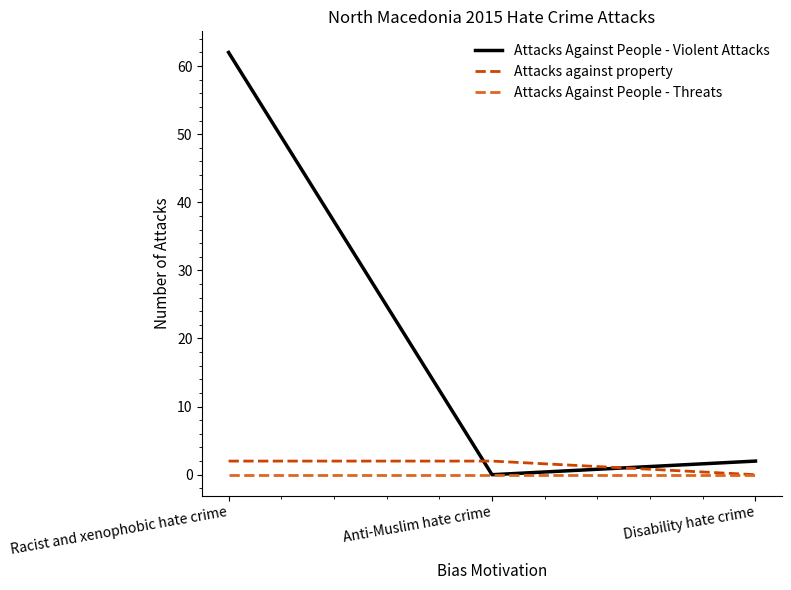

Is it true that Attacks Against People - Violent Attacks equals -32 at Anti-Muslim hate crime?

False